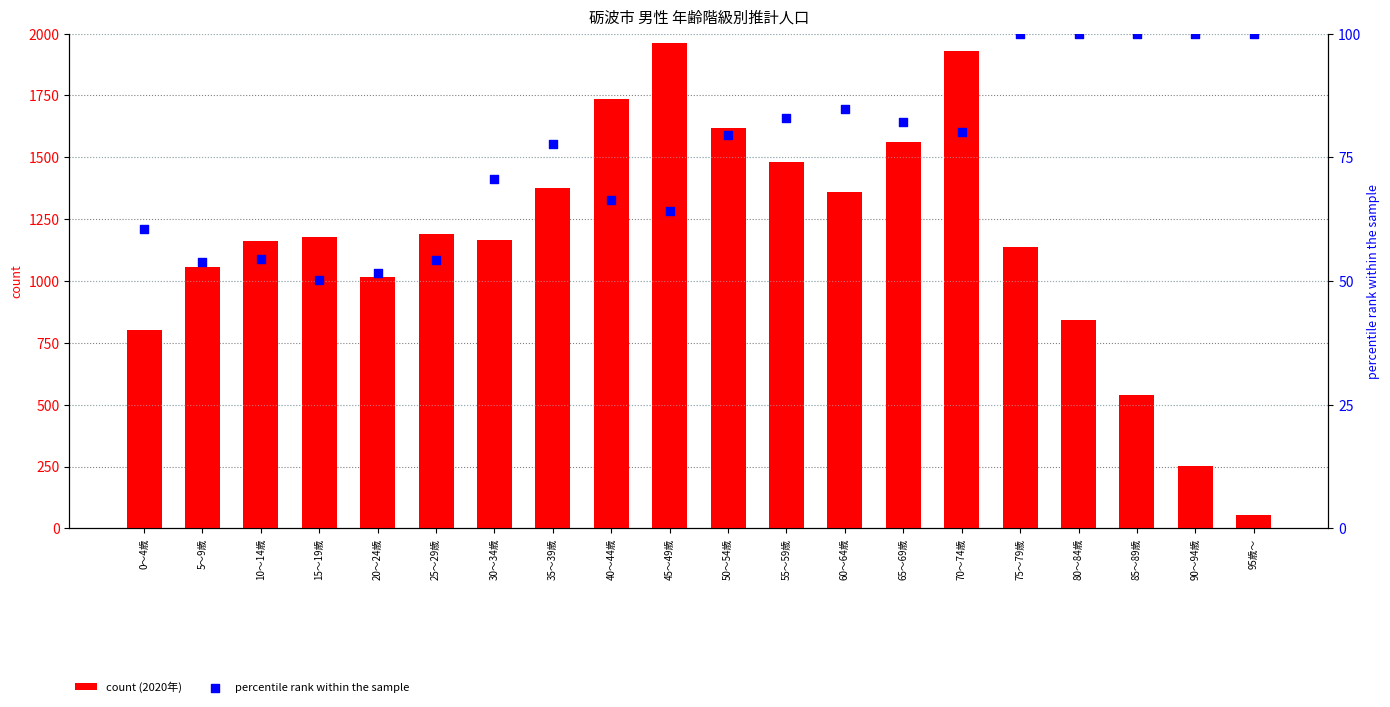

Is the value of percentile rank within the sample at 50～54歳 greater than the value of count (2020年) at 0～4歳?

No